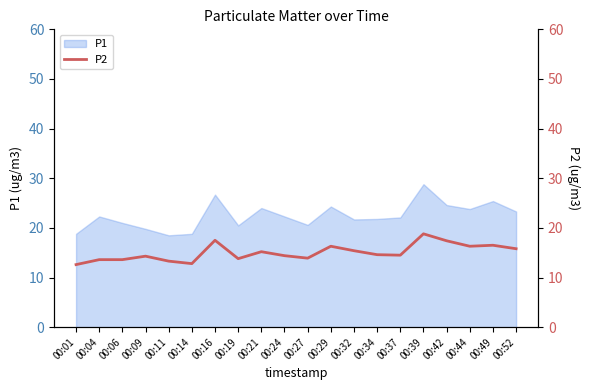

True or false: P1 has a value of 22.1 at 00:37.

True